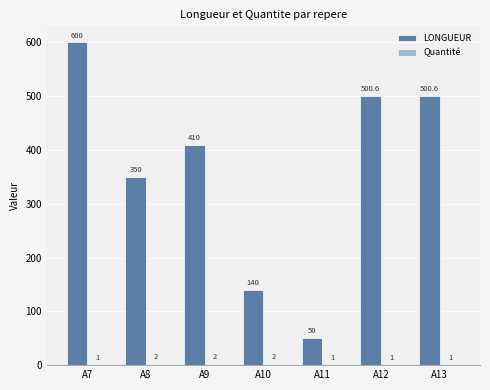

How many series are shown in this chart?

2